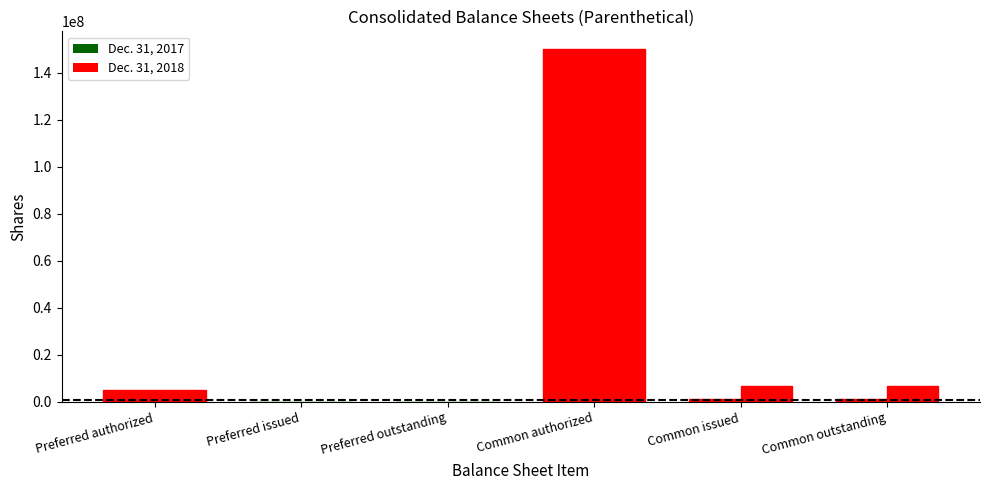

List the labels in order of Dec. 31, 2018 value, largest first.

Common authorized, Common issued, Common outstanding, Preferred authorized, Preferred issued, Preferred outstanding